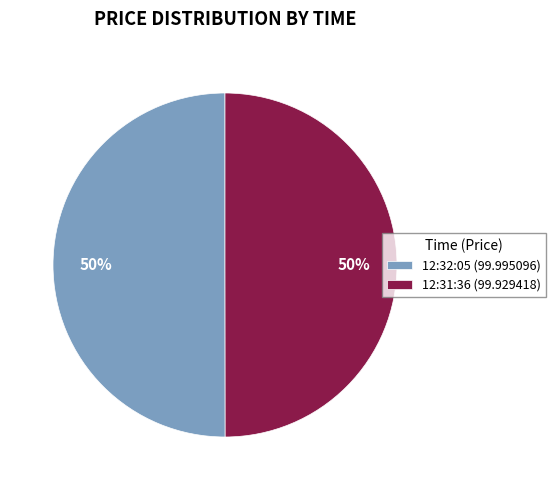

What is the ratio of the value at 12:32:05 (99.995096) to the value at 12:31:36 (99.929418)?

1.0